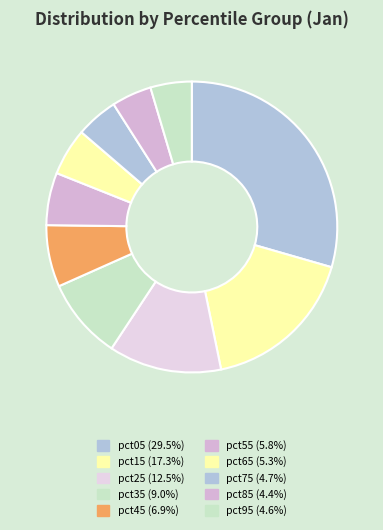

Count the number of slices in the pie.

10